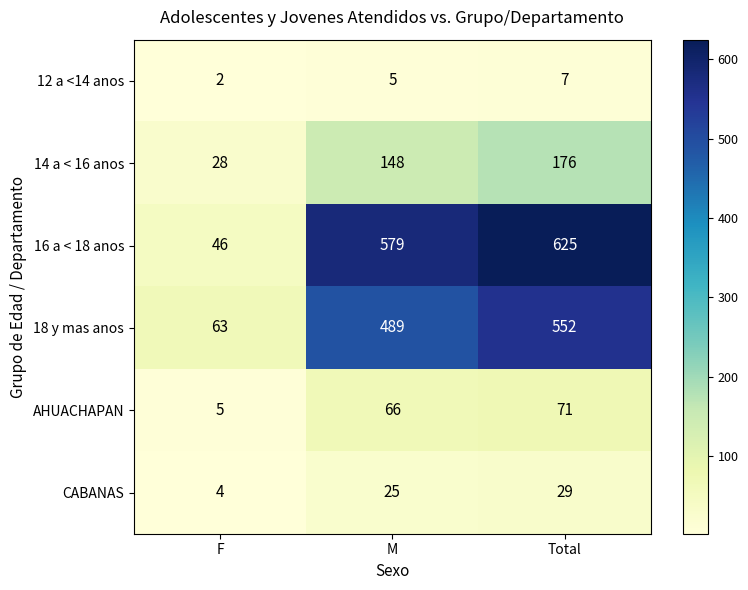

At which category is the sum across all series the highest?

Total